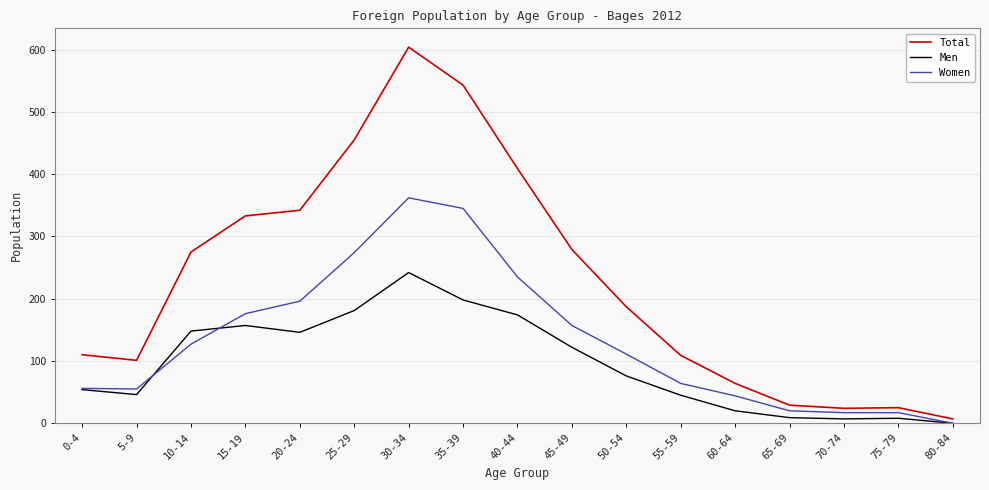

At how many categories does at least one series exceed 559?

1